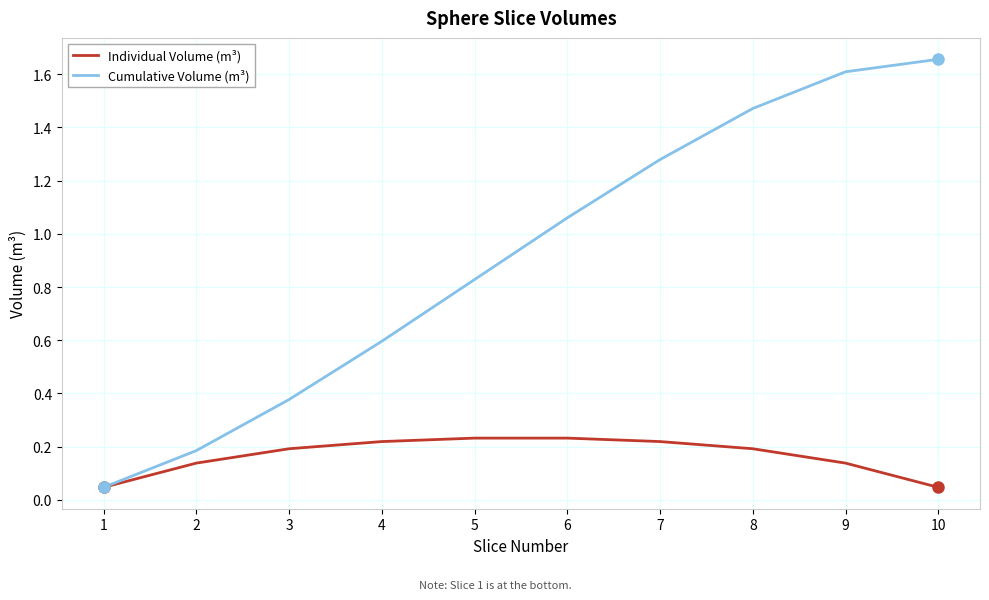

Is the value of Cumulative Volume (m³) at 4 greater than the value of Individual Volume (m³) at 8?

Yes